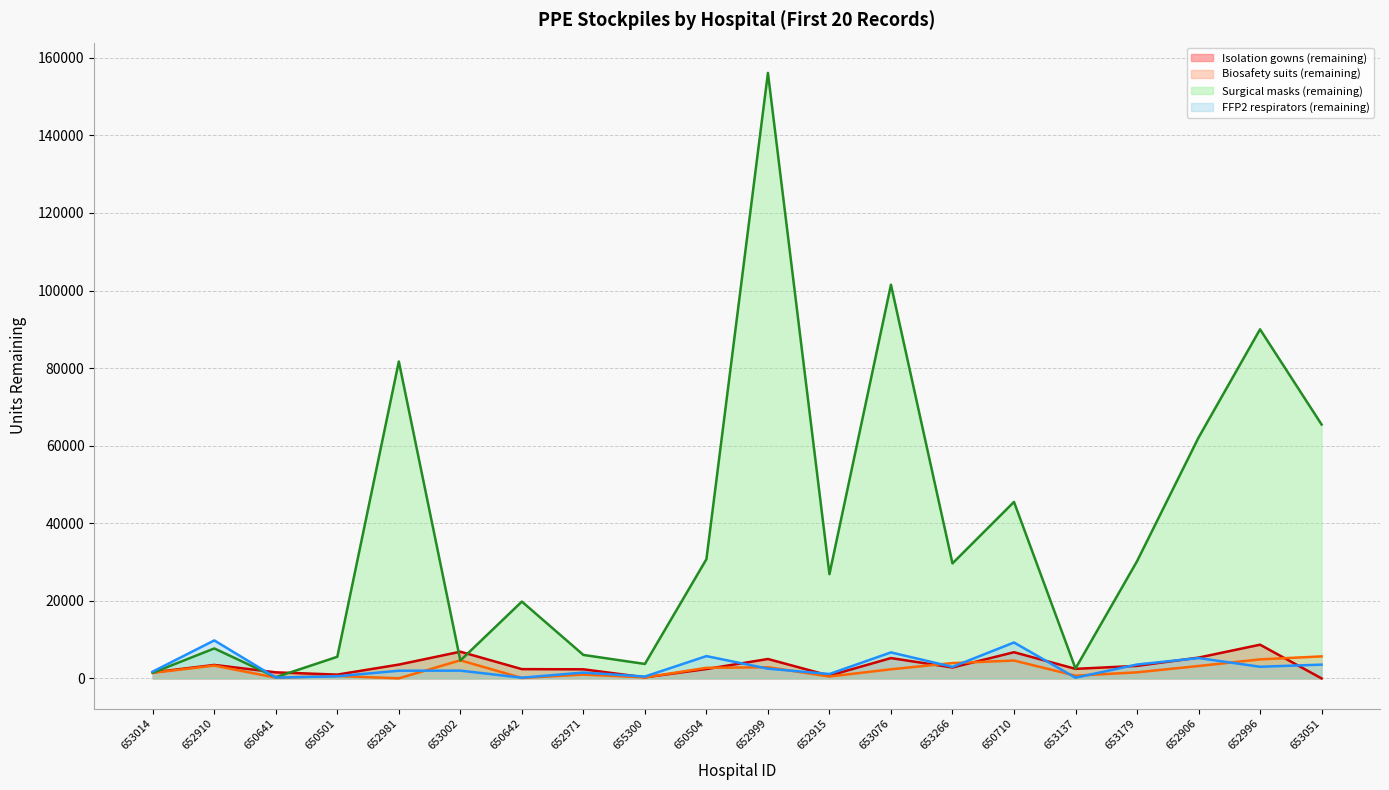

What is the total value across all series at 655300?

4720